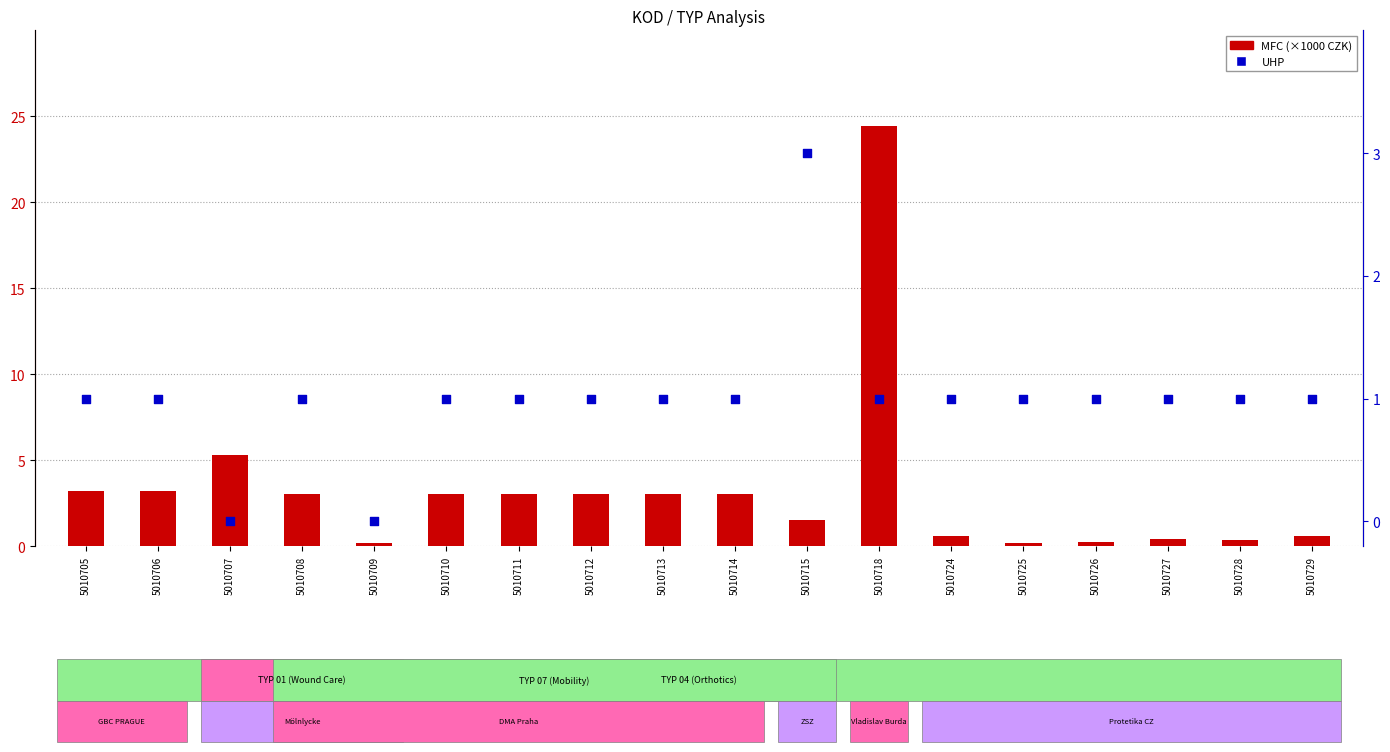

At how many categories does at least one series exceed 4?

2